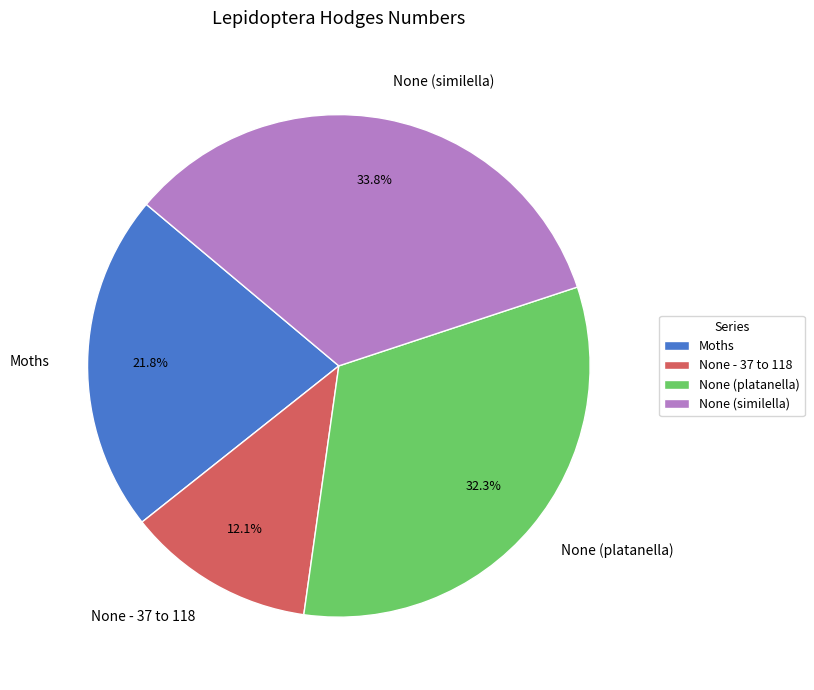

The None - 37 to 118 slice represents 1% of the pie. True or false?

False